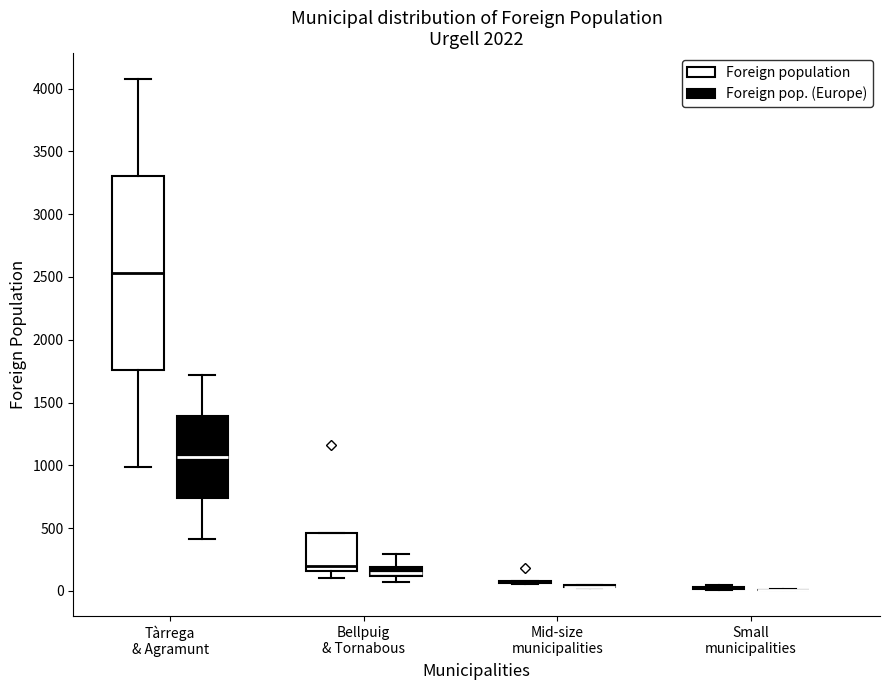

Where is the lower edge of the box for Tàrrega & Agramunt (Foreign population) on the y-axis? The values are not printed on the chart, so give them approximately, as read against the axis.

1750